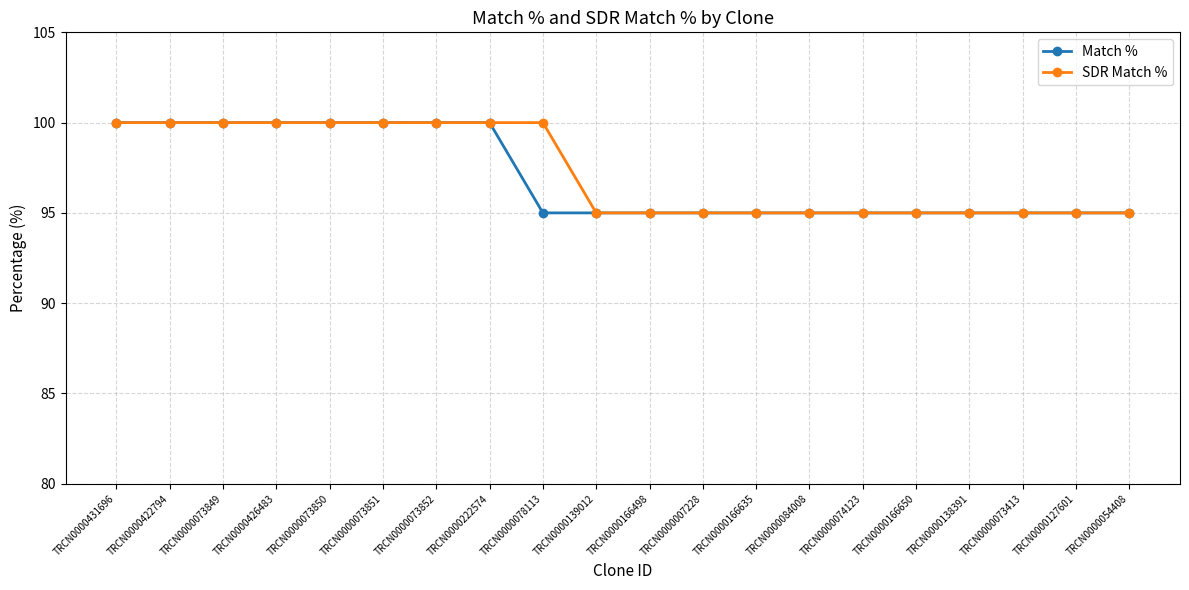

What is the minimum value for SDR Match %?

95